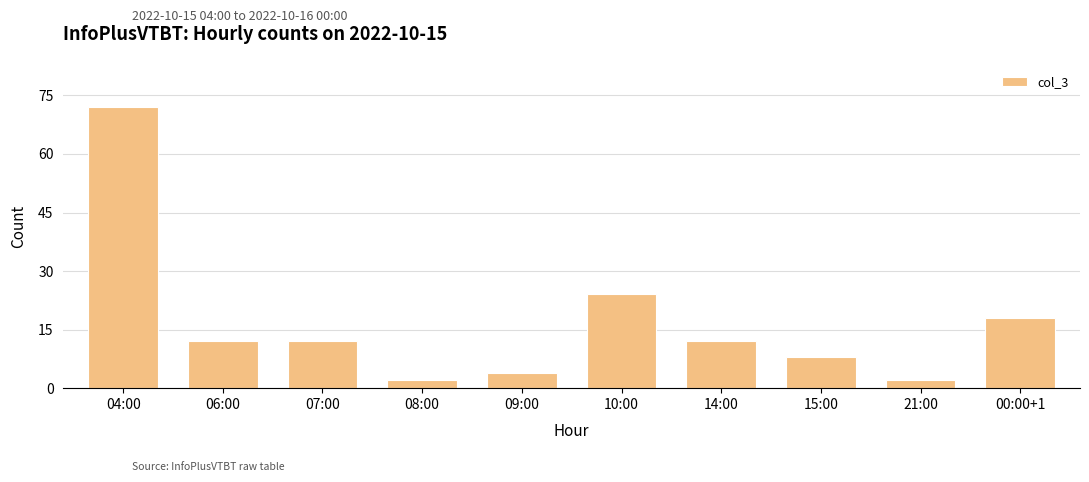

Reading left to right, transcribe all the data shown in this chart.

04:00=72	06:00=12	07:00=12	08:00=2	09:00=4	10:00=24	14:00=12	15:00=8	21:00=2	00:00+1=18